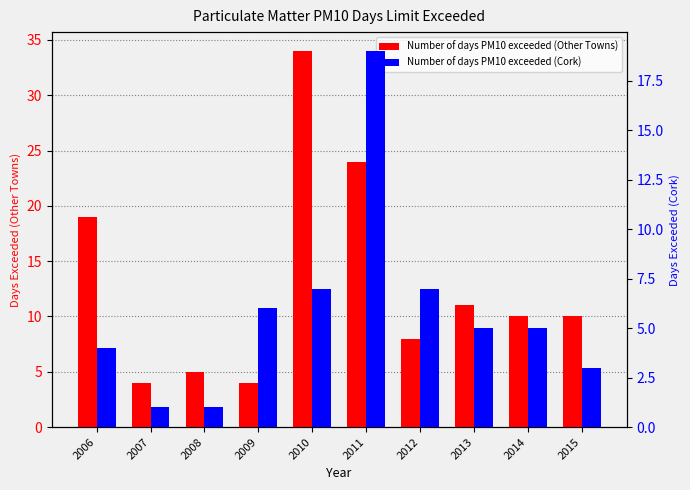

How many bars are there in total?

20